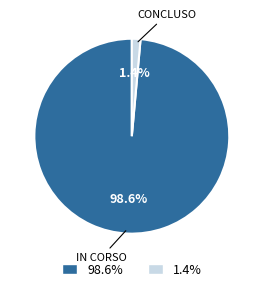

Is there a majority slice in this chart?

Yes